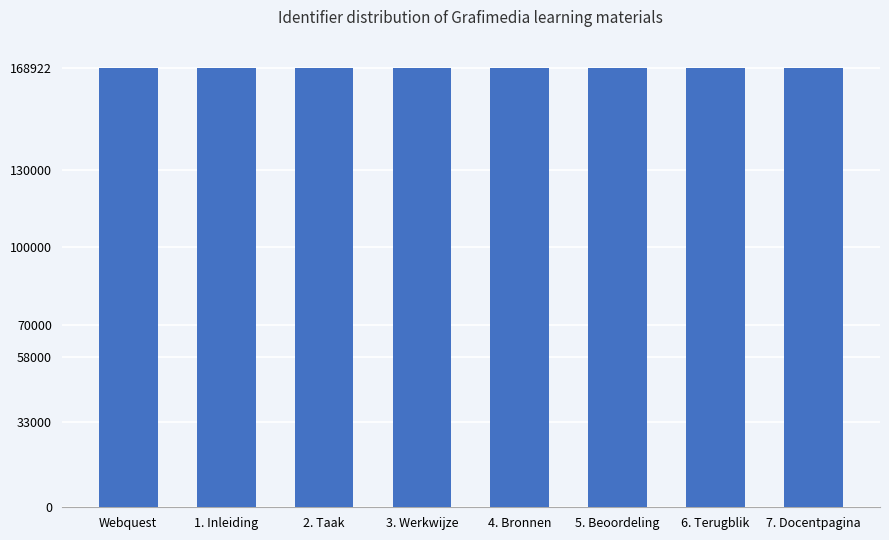

What is the sum of the values at 1. Inleiding and 5. Beoordeling?

337836